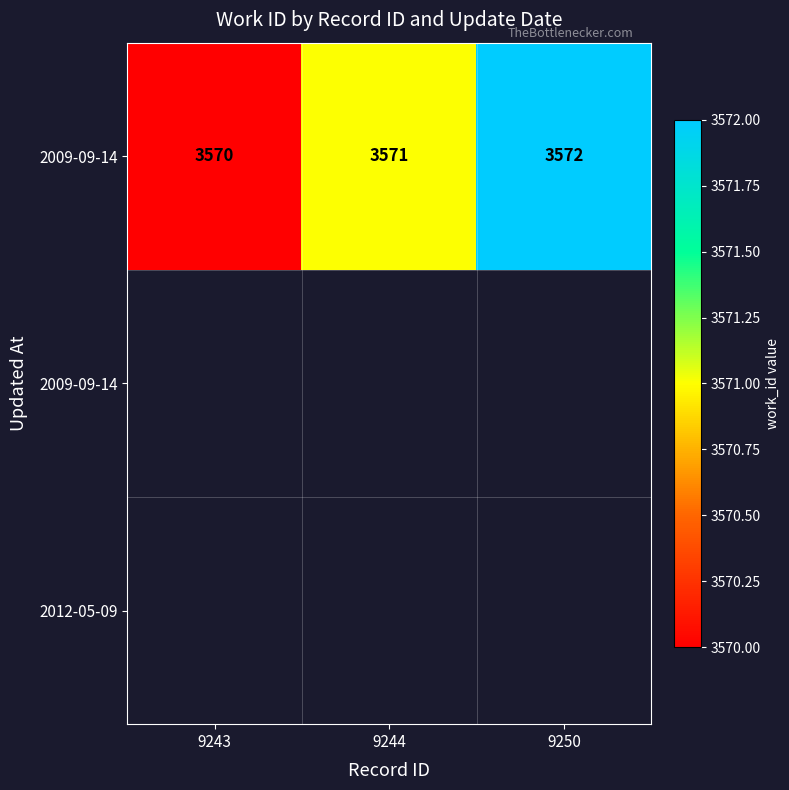

True or false: the data shows 3570 at 9243.

True